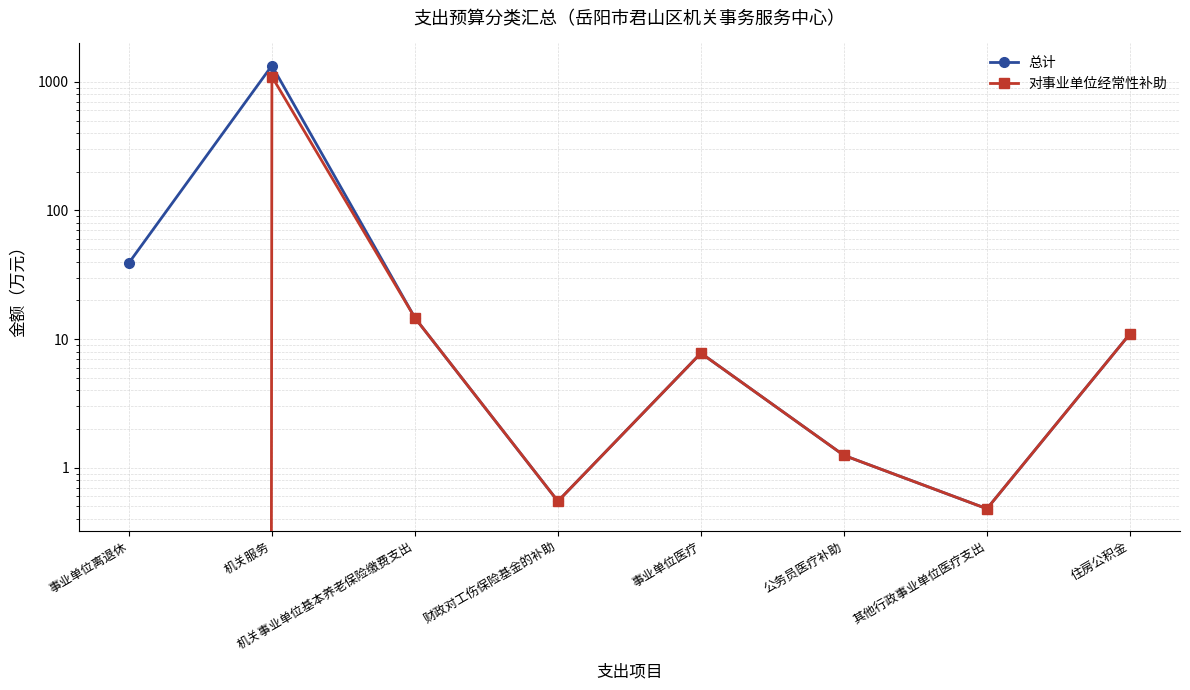

At how many categories does at least one series exceed 696?

1